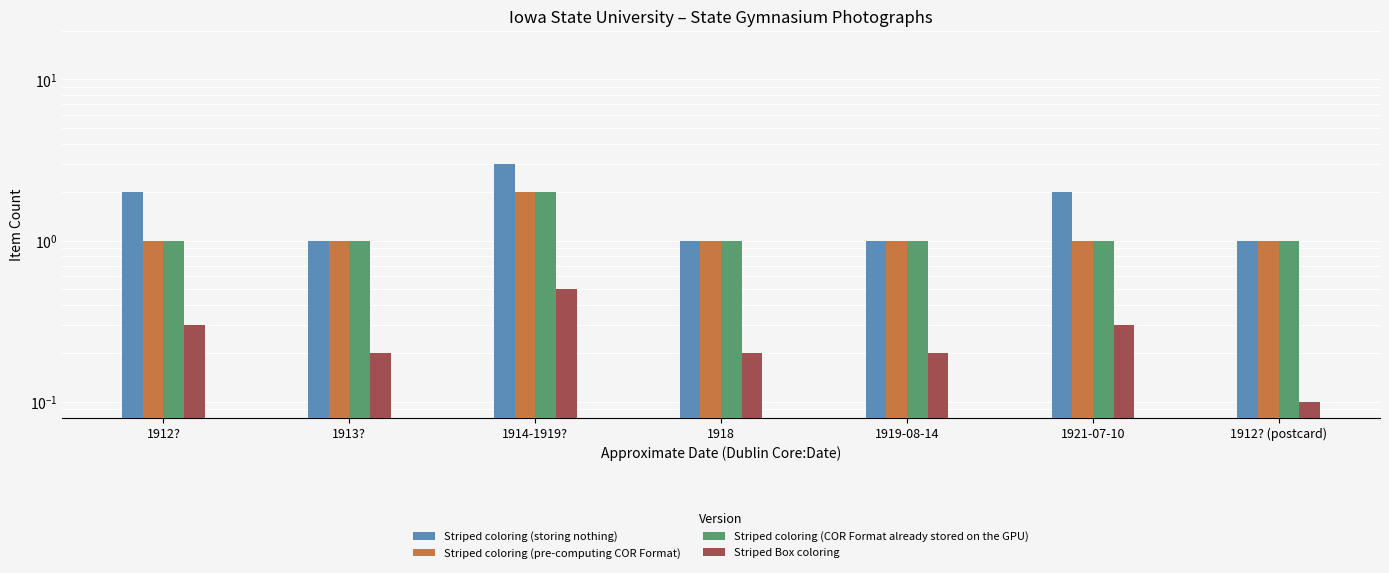

True or false: Striped coloring (pre-computing COR Format) has a value of 0.6 at 1912? (postcard).

False